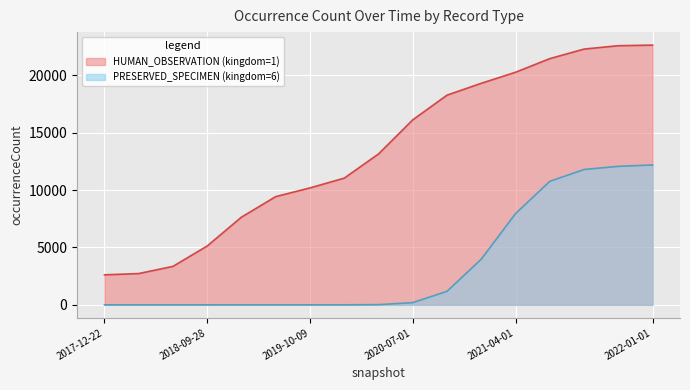

Which series has the widest spread of values?

HUMAN_OBSERVATION (kingdom=1)